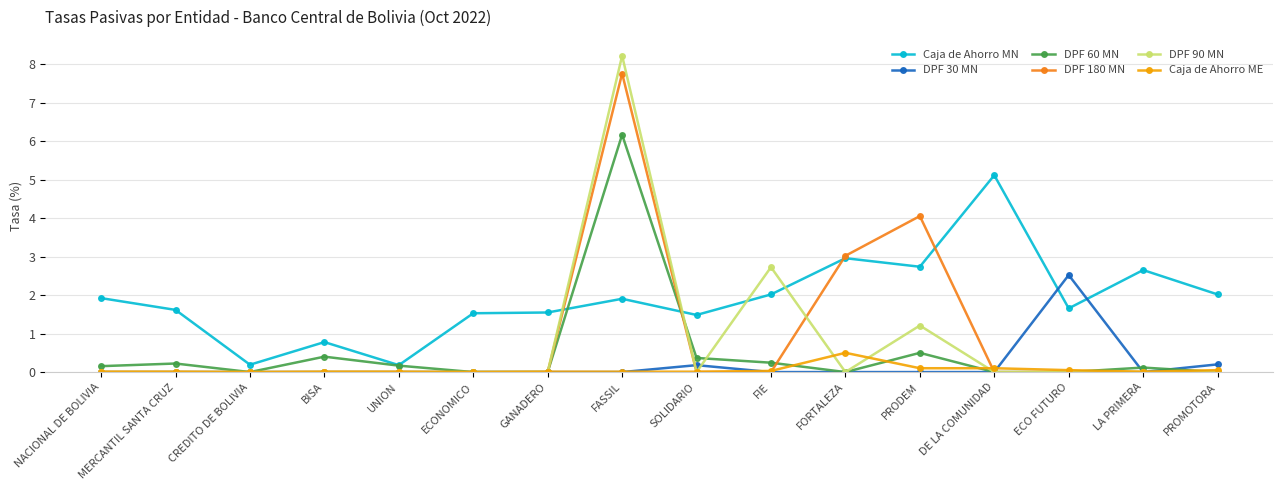

True or false: DPF 60 MN has more than 2 points higher than both neighbors.

True